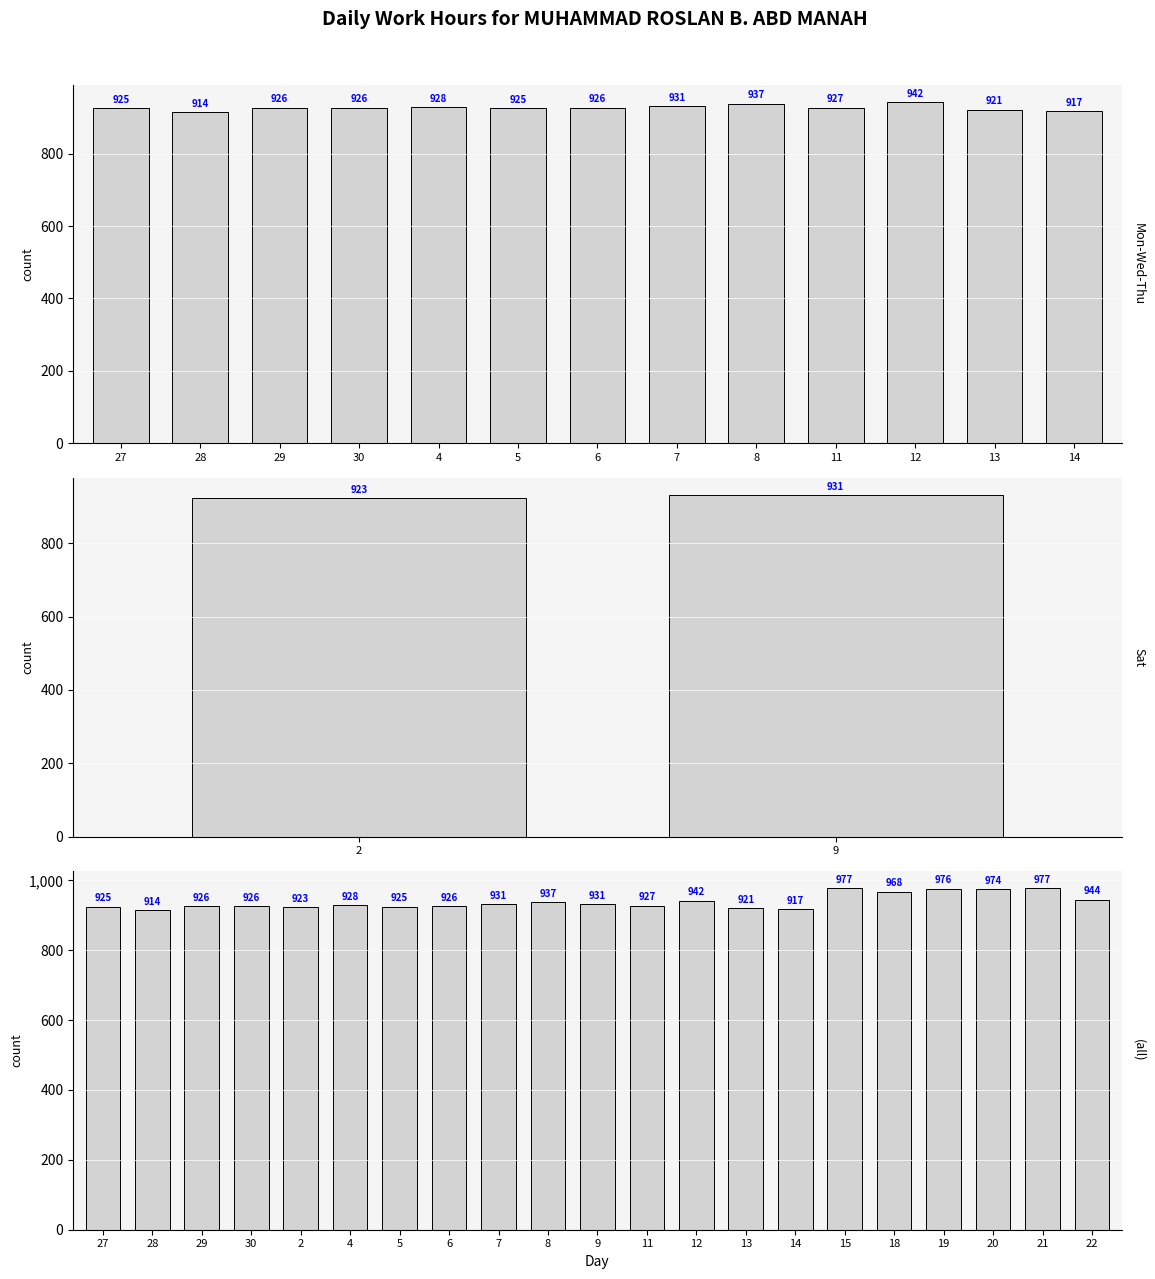

What is the maximum value shown in the chart?

977